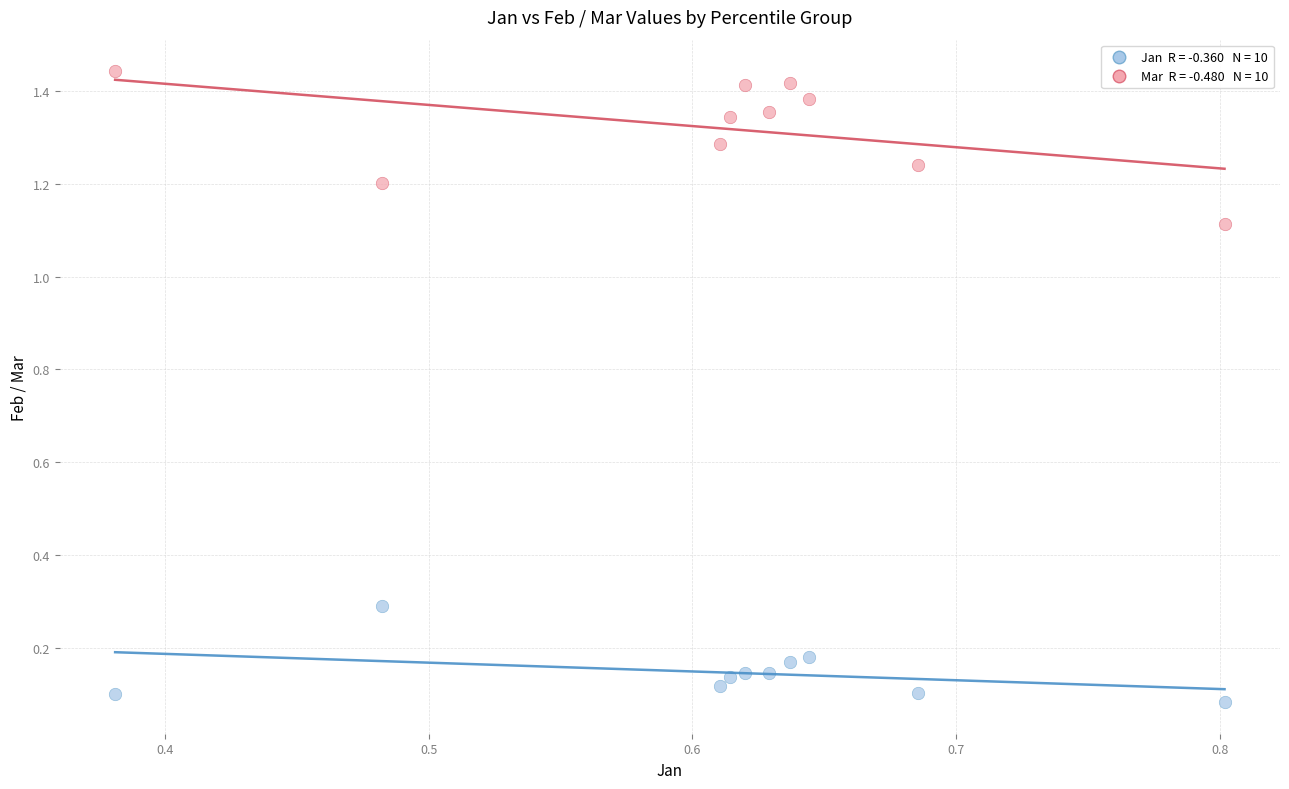

Across all data points, what is the range of X values (max minus min)?

0.4